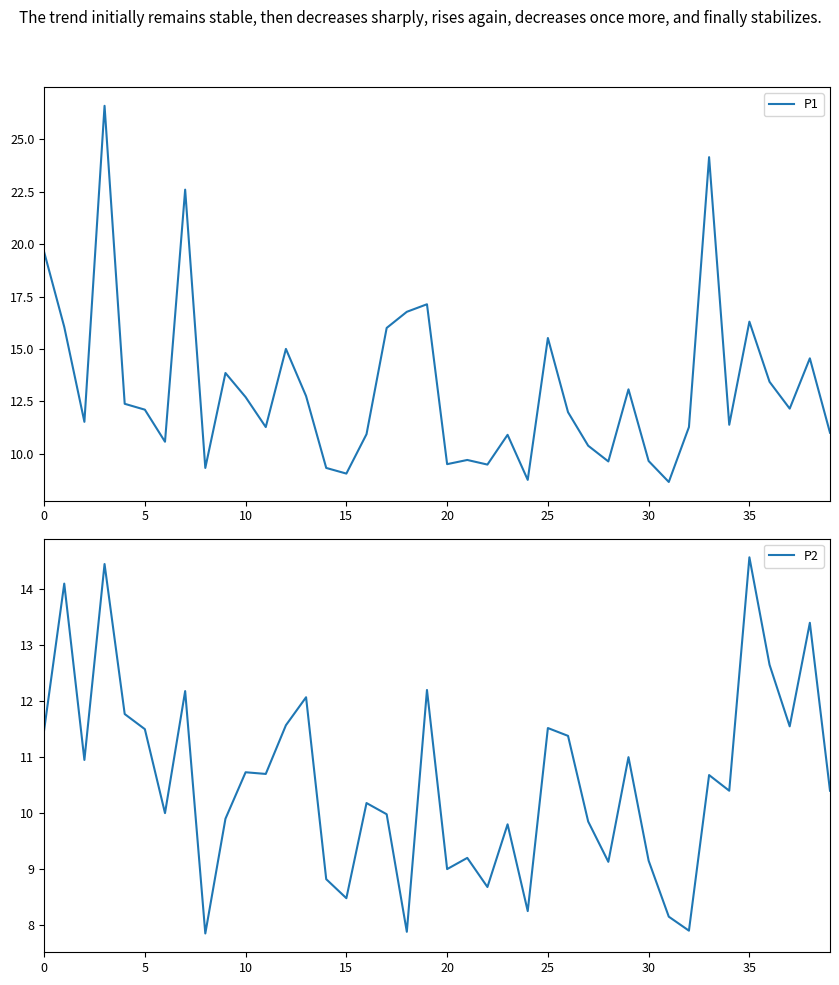

What is the approximate value of P1 at 16?

10.9